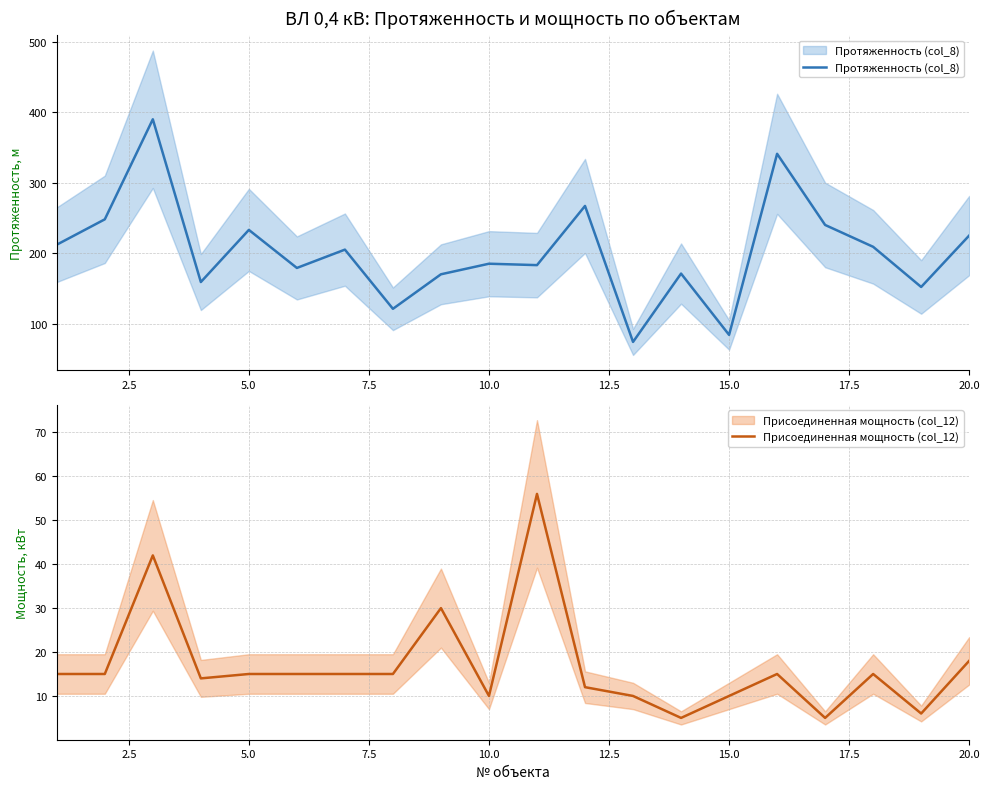

What is the highest value of the Протяженность (col_8) series?

390